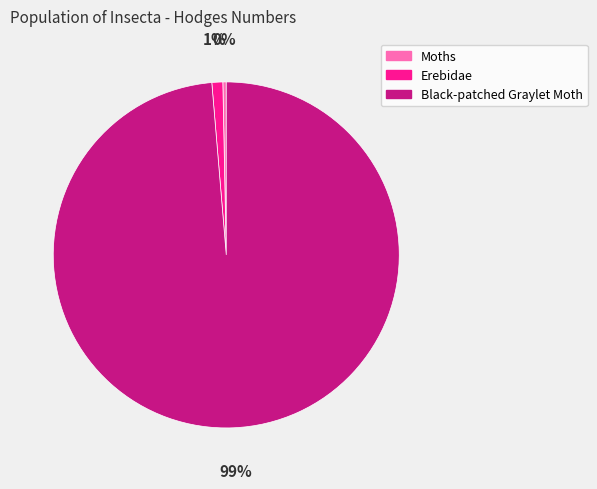

Count the number of slices in the pie.

3